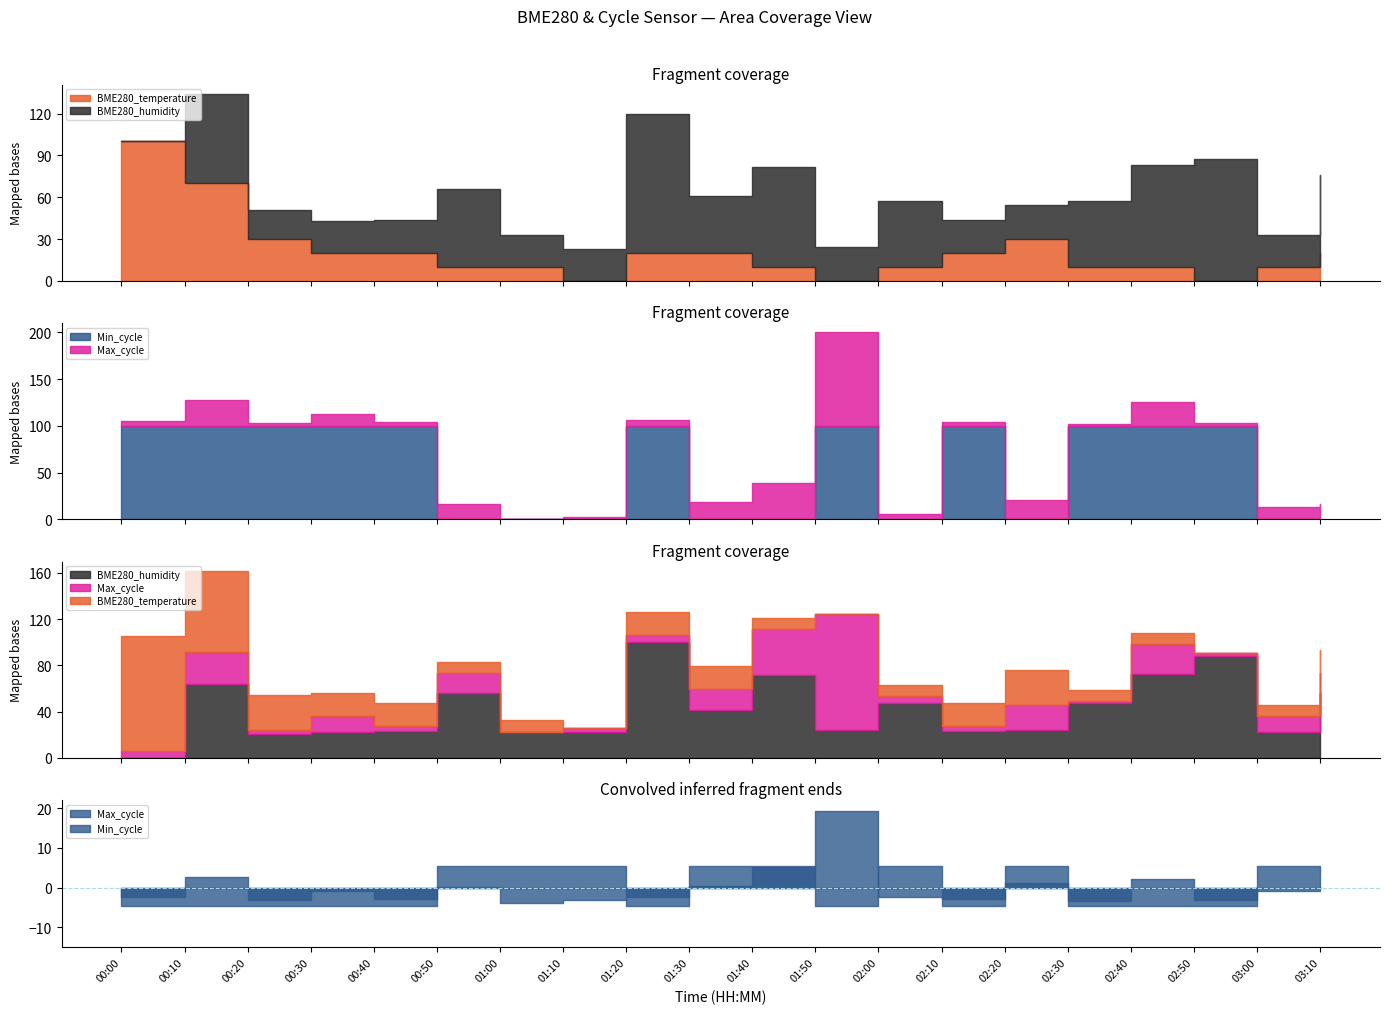

Where is the first local maximum for Min_cycle?

01:20